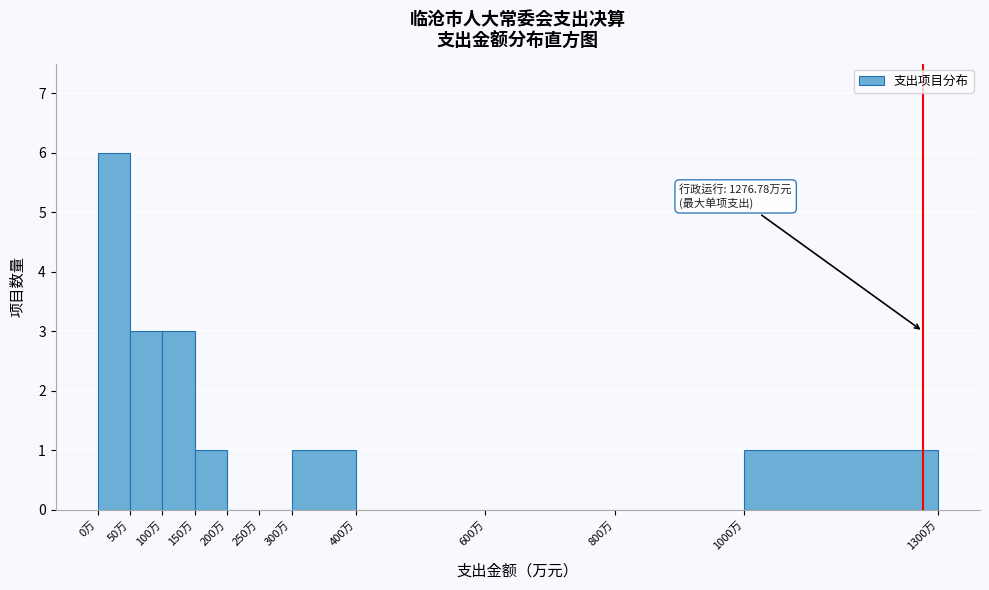

Over which range of the x-axis is the bar tallest?

0 to 50